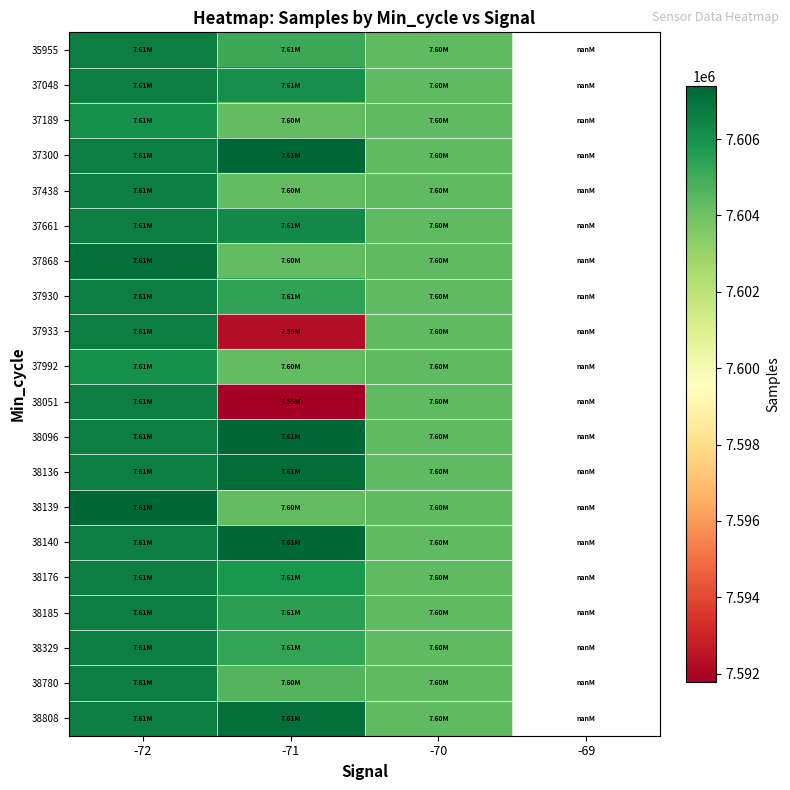

Which has a higher value, -69 or -72?

-72